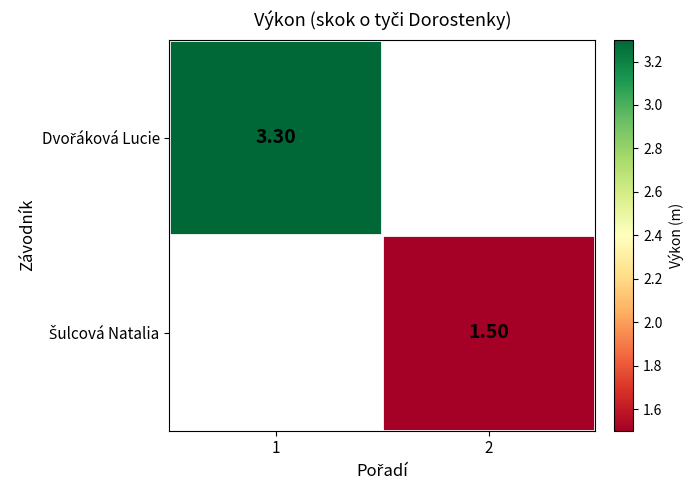

Rank the series by their average value, from highest to lowest.

Dvořáková Lucie, Šulcová Natalia